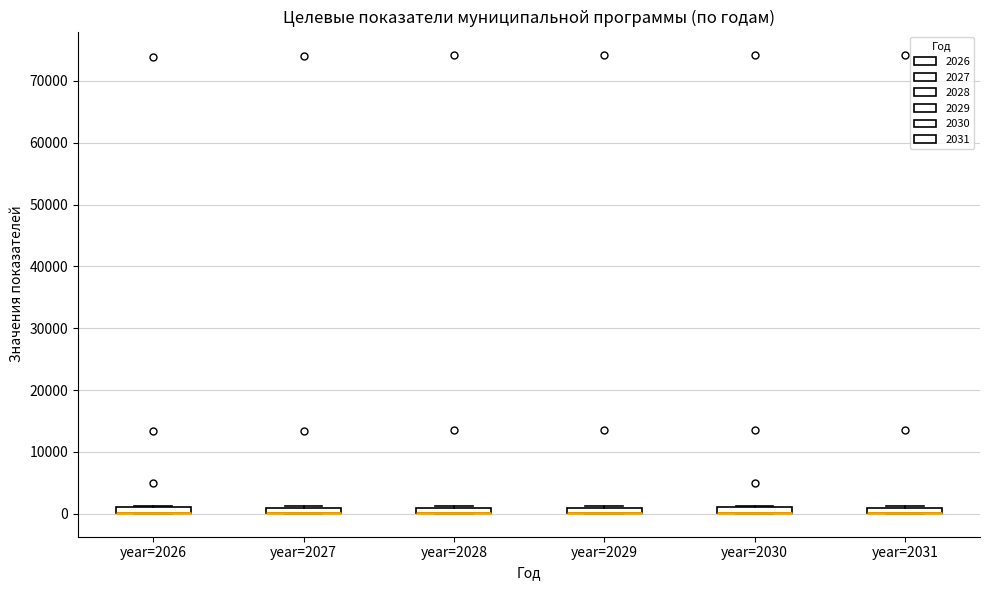

Where is the lower edge of the box for year=2030 on the y-axis? The values are not printed on the chart, so give them approximately, as read against the axis.

0